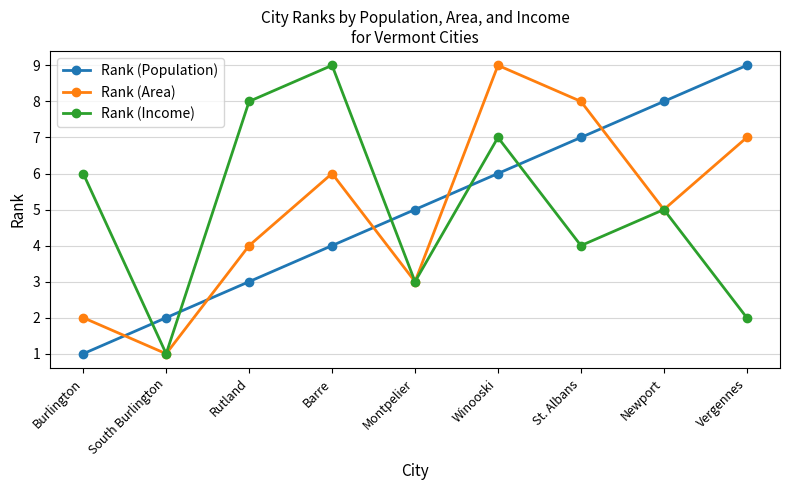

Reading right to left, transcribe all the data shown in this chart.

Rank (Population): Vergennes=9	Newport=8	St. Albans=7	Winooski=6	Montpelier=5	Barre=4	Rutland=3	South Burlington=2	Burlington=1
Rank (Area): Vergennes=7	Newport=5	St. Albans=8	Winooski=9	Montpelier=3	Barre=6	Rutland=4	South Burlington=1	Burlington=2
Rank (Income): Vergennes=2	Newport=5	St. Albans=4	Winooski=7	Montpelier=3	Barre=9	Rutland=8	South Burlington=1	Burlington=6